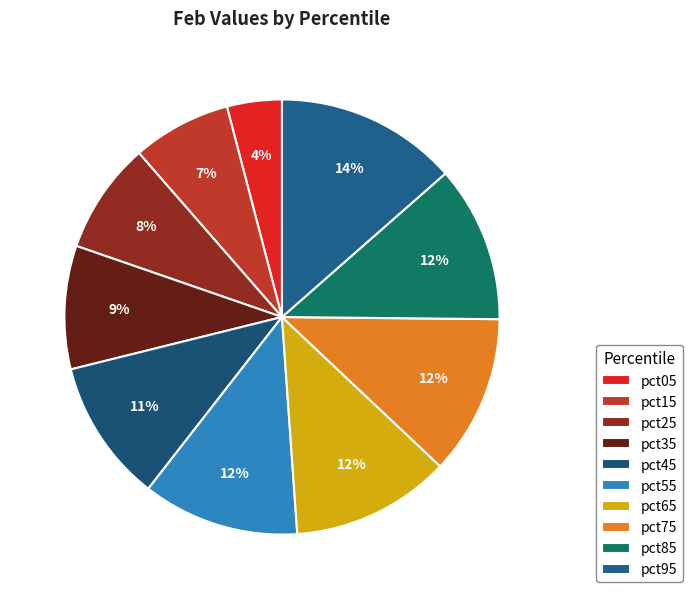

Rank the categories by value from highest to lowest.

pct95, pct75, pct65, pct55, pct85, pct45, pct35, pct25, pct15, pct05